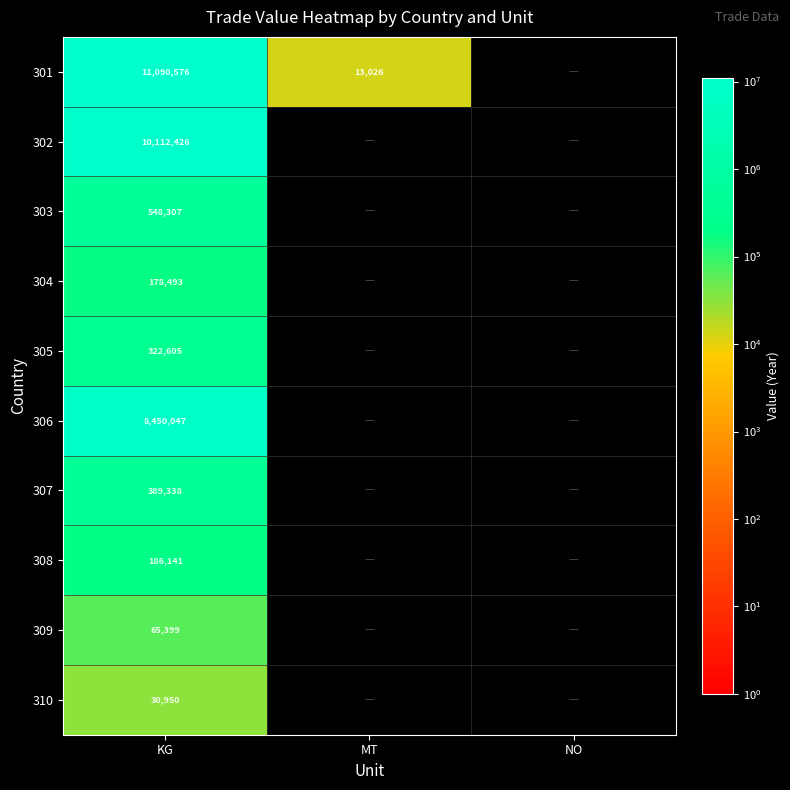

True or false: 305 has a value of 545191 at KG.

False